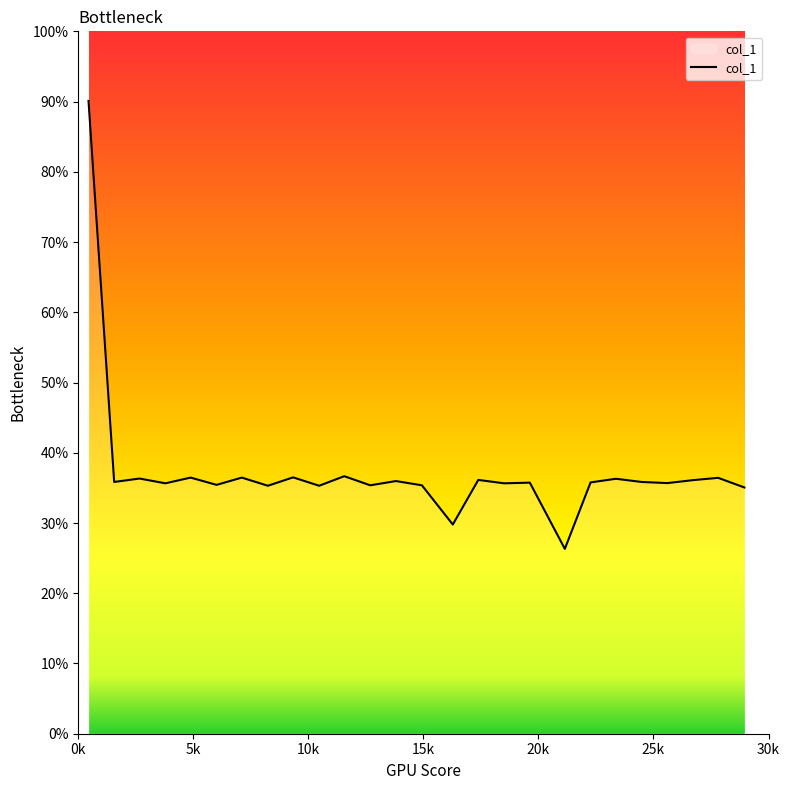

Does the chart display data point markers on the line(s)?

No